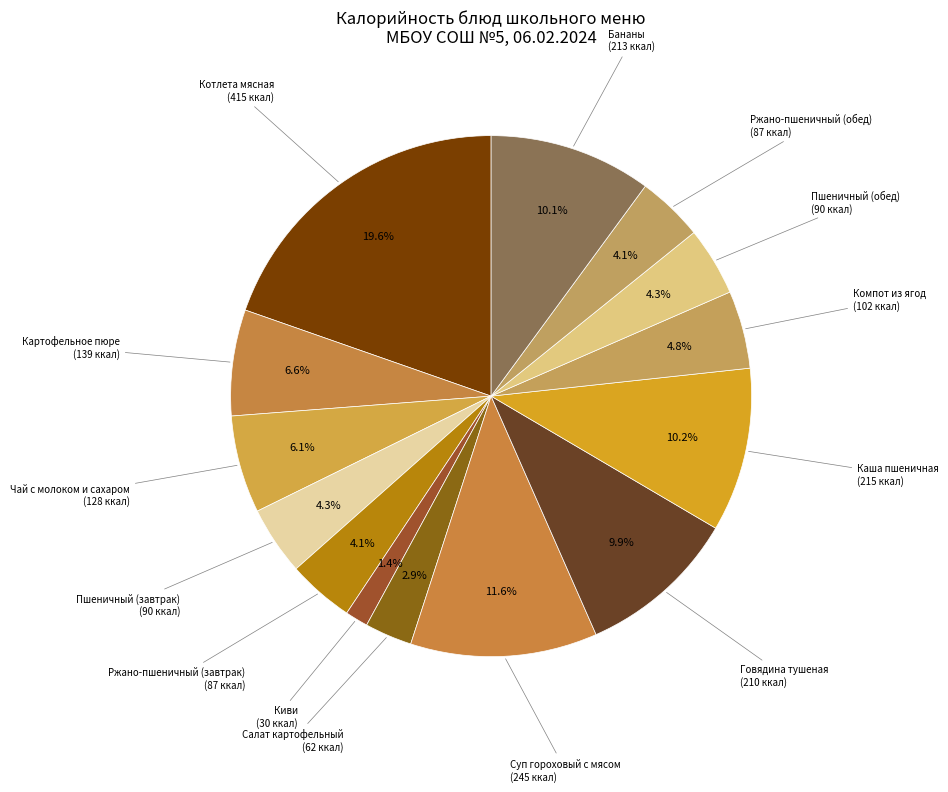

Is there any slice that represents more than half of the pie?

No